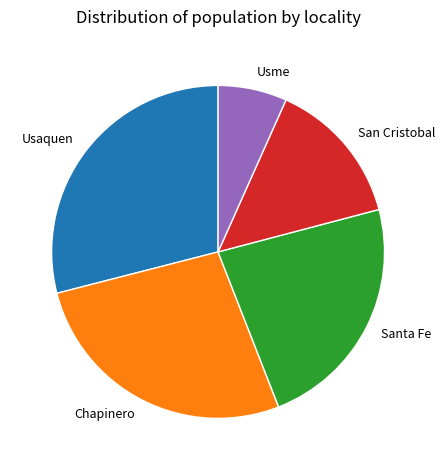

Rank the categories by value from highest to lowest.

Usaquen, Chapinero, Santa Fe, San Cristobal, Usme